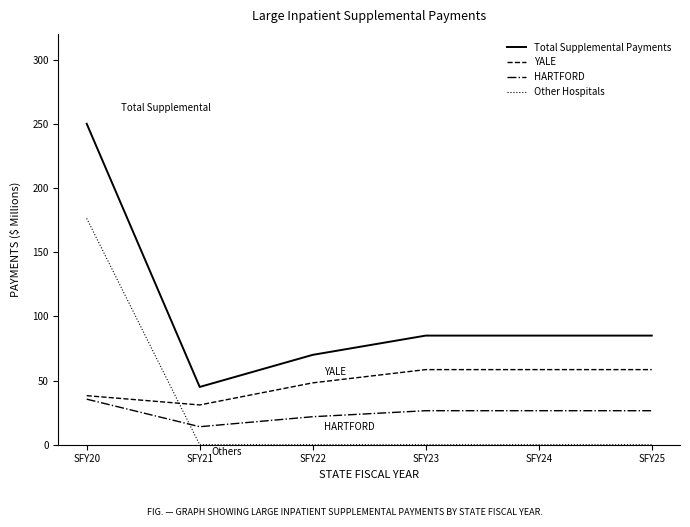

What is the greatest value displayed?

250.0